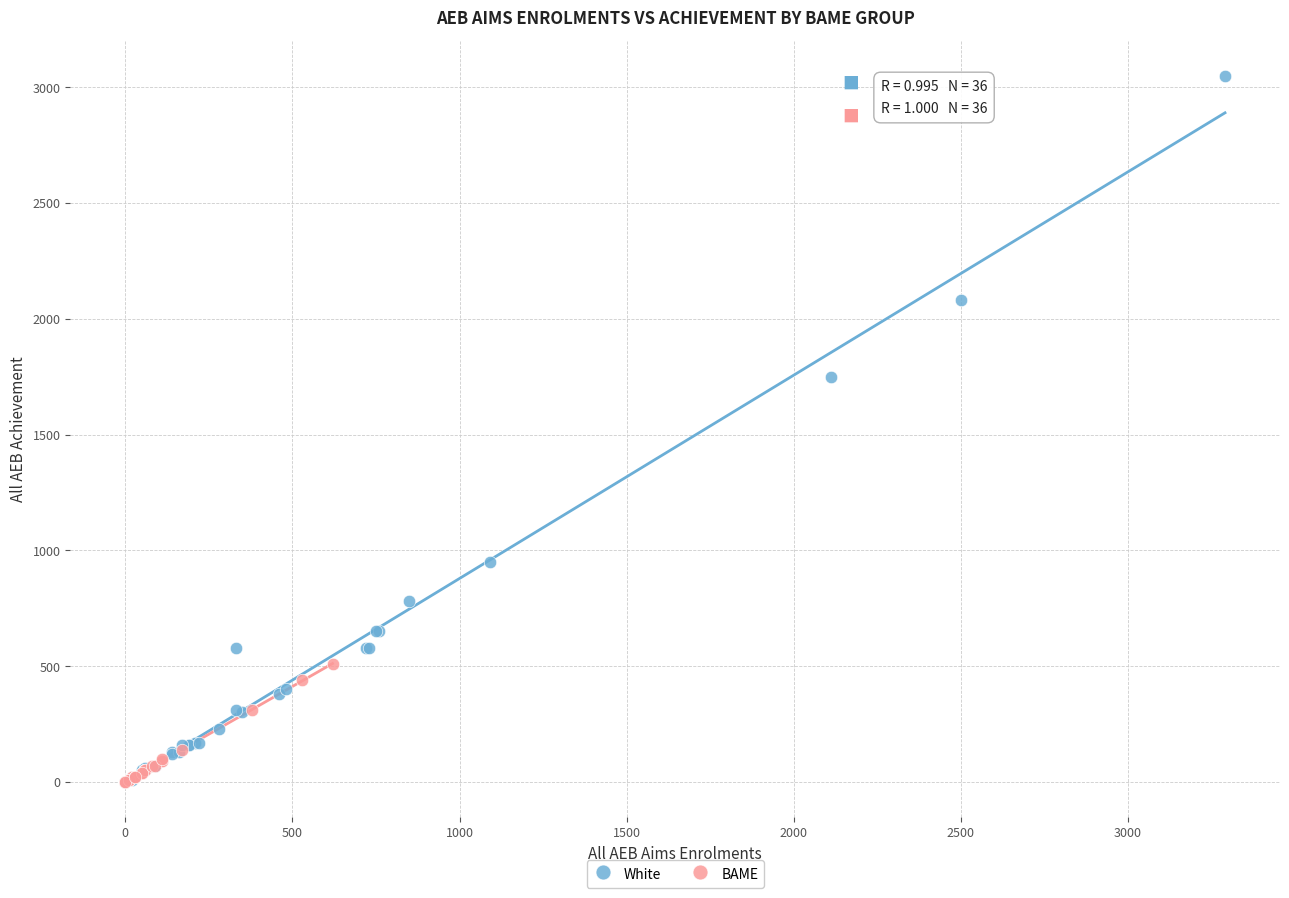

Which series reaches the maximum Y coordinate?

White